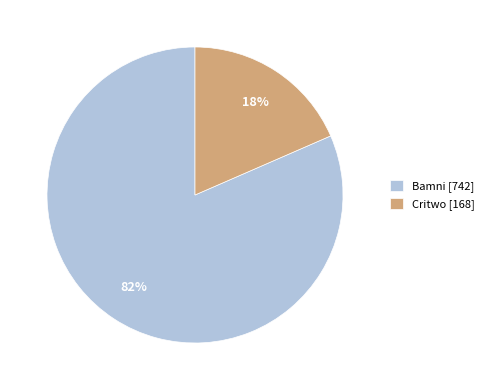

To the nearest percent, what is the combined percentage of Critwo and Bamni?

100%